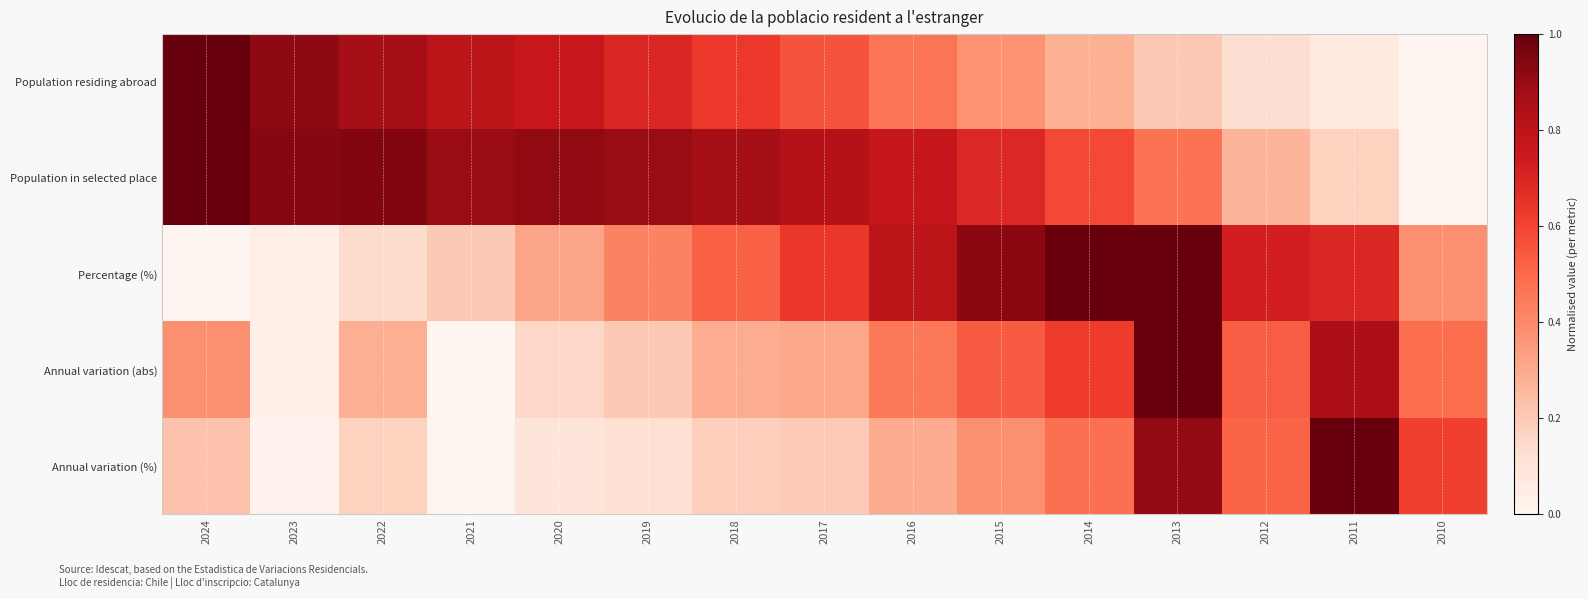

Reading right to left, what are all the values shown in this chart?

Population residing abroad: 2010=0.0	2011=0.1	2012=0.1	2013=0.2	2014=0.3	2015=0.4	2016=0.5	2017=0.6	2018=0.6	2019=0.7	2020=0.8	2021=0.8	2022=0.9	2023=0.9	2024=1.0
Population in selected place: 2010=0.0	2011=0.2	2012=0.3	2013=0.5	2014=0.6	2015=0.7	2016=0.8	2017=0.8	2018=0.9	2019=0.9	2020=0.9	2021=0.9	2022=0.9	2023=0.9	2024=1.0
Percentage (%): 2010=0.4	2011=0.7	2012=0.7	2013=1.0	2014=1.0	2015=0.9	2016=0.8	2017=0.6	2018=0.5	2019=0.4	2020=0.3	2021=0.2	2022=0.1	2023=0.0	2024=0.0
Annual variation (abs): 2010=0.5	2011=0.9	2012=0.5	2013=1.0	2014=0.6	2015=0.5	2016=0.4	2017=0.3	2018=0.3	2019=0.2	2020=0.2	2021=0.0	2022=0.3	2023=0.0	2024=0.4
Annual variation (%): 2010=0.6	2011=1.0	2012=0.5	2013=0.9	2014=0.5	2015=0.4	2016=0.3	2017=0.2	2018=0.2	2019=0.1	2020=0.1	2021=0.0	2022=0.2	2023=0.0	2024=0.2